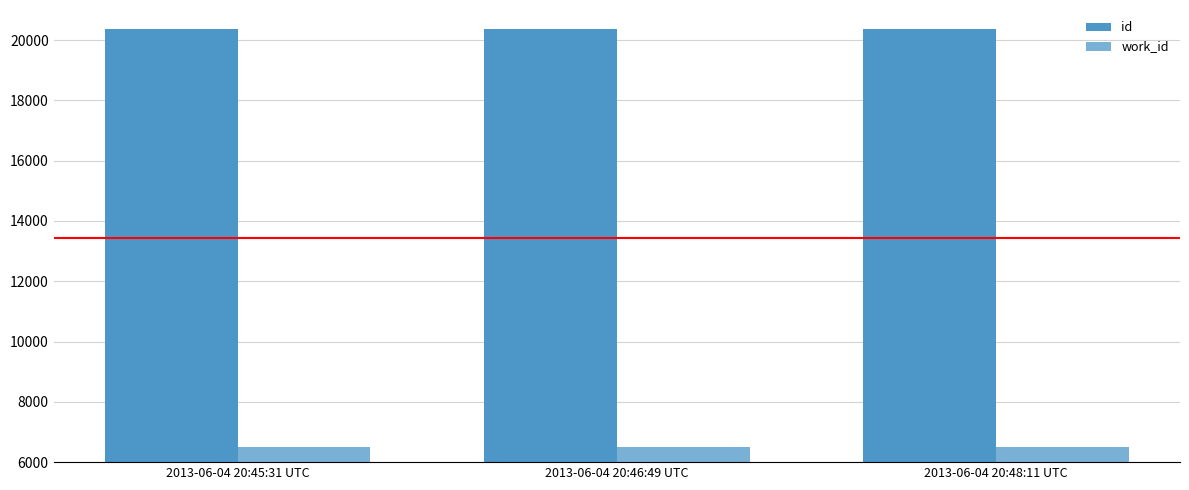

Are the bars grouped side by side (vs. stacked)?

Yes